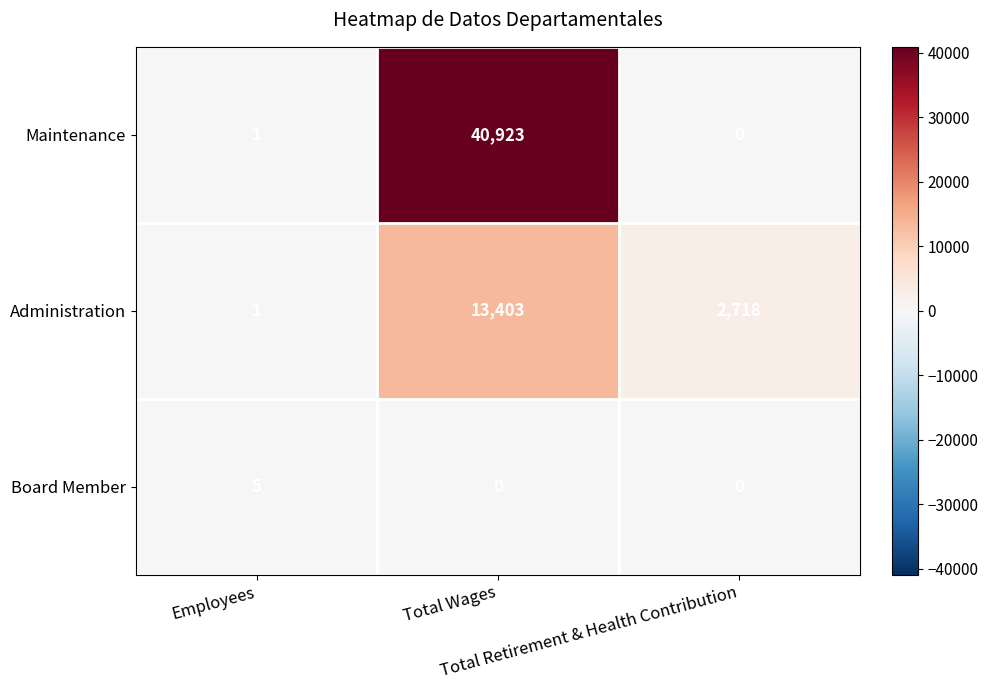

What is the highest value of the Board Member series?

5